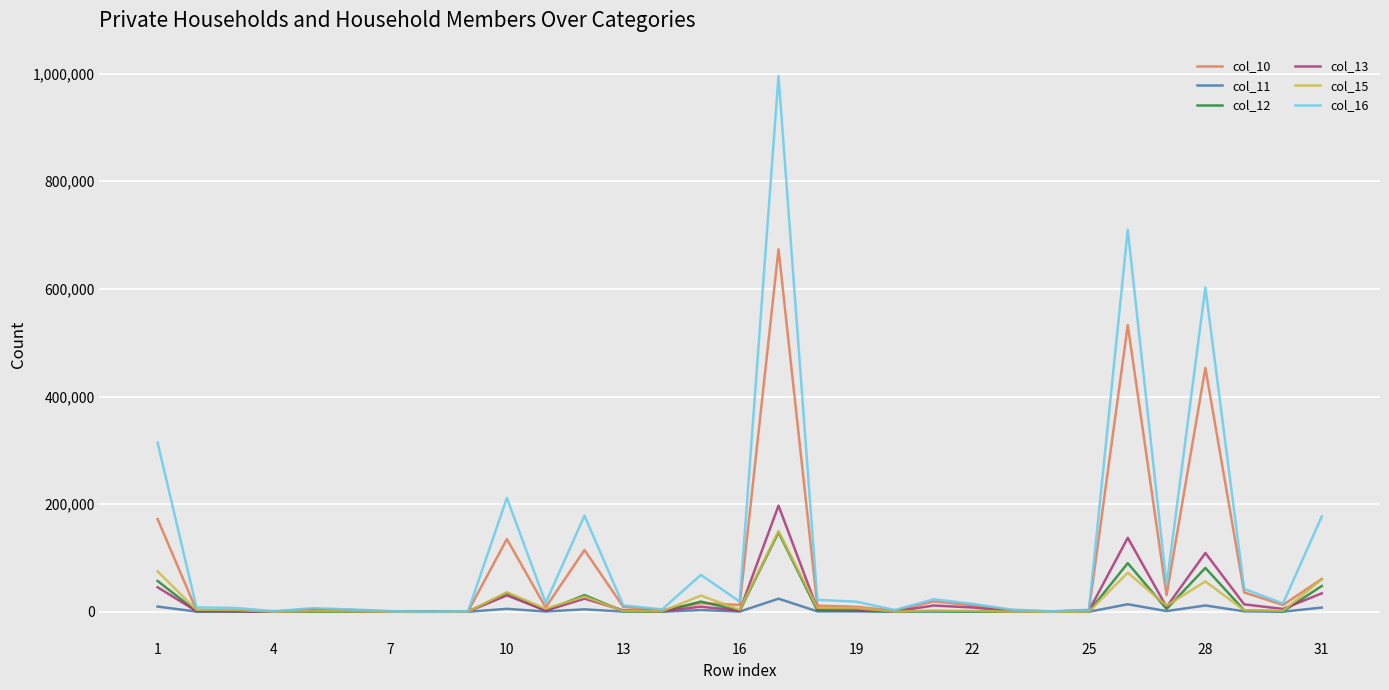

What is the maximum value shown in the chart?

995554